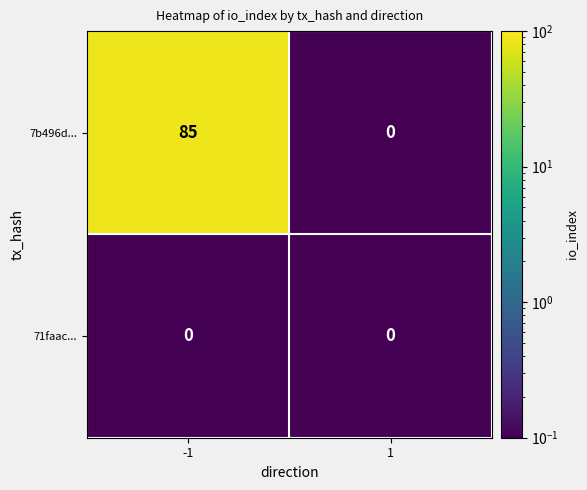

How many values in the 7b496d... series are below 85?

1